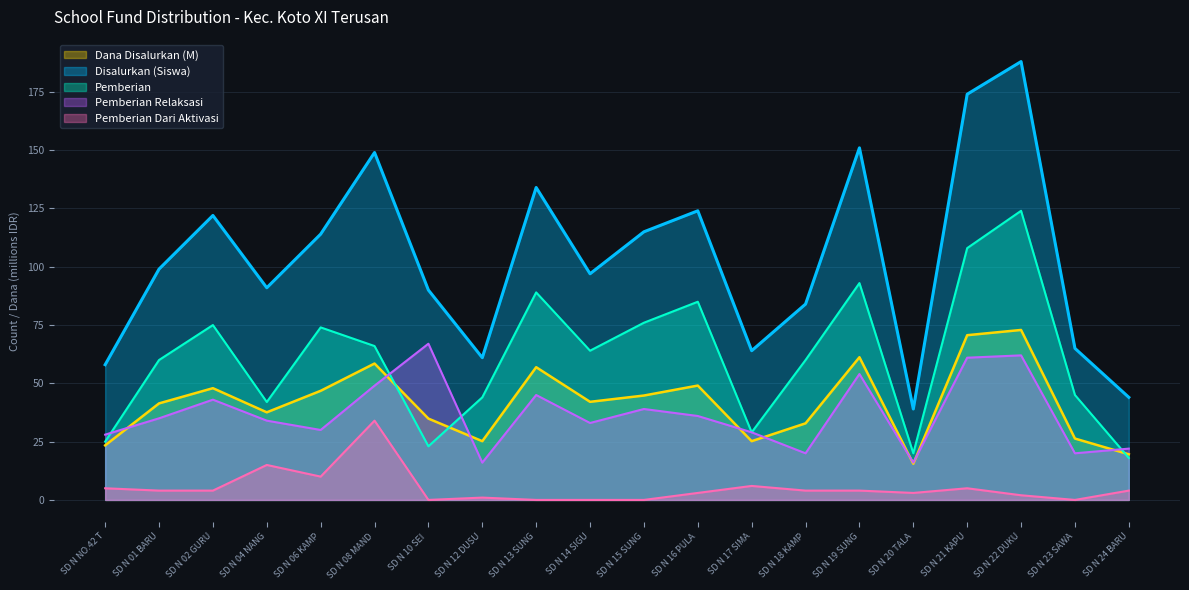

What is the difference between the maximum and second lowest values in the Dana Disalurkan series?

53.3